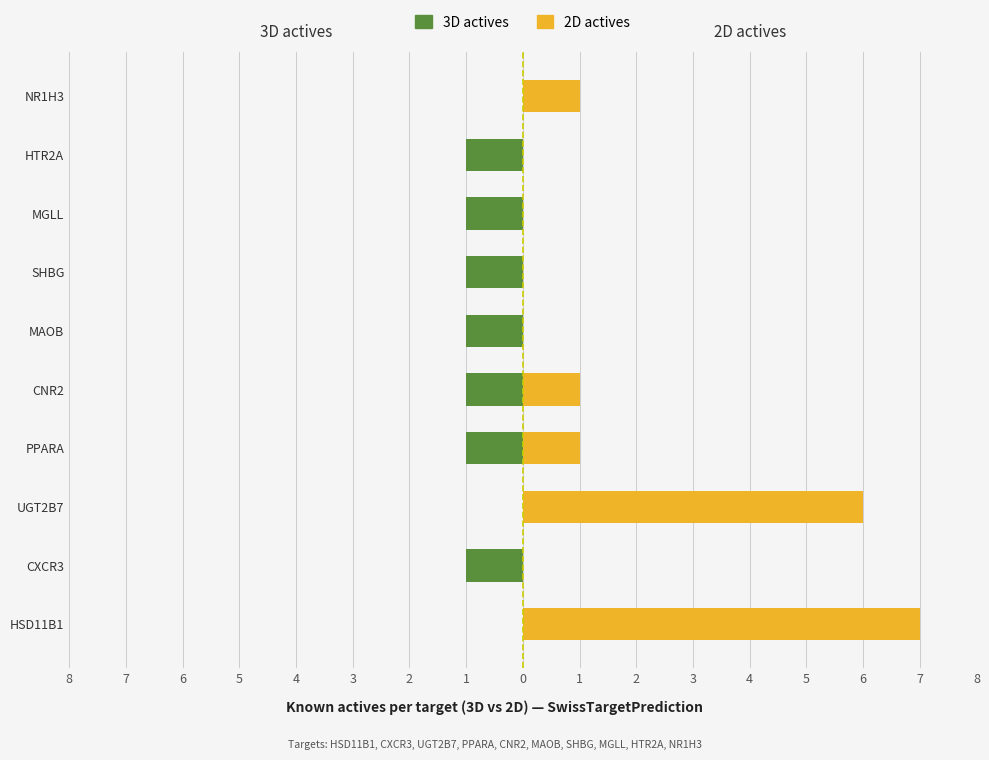

True or false: 2D actives has a value of 1 at NR1H3.

False